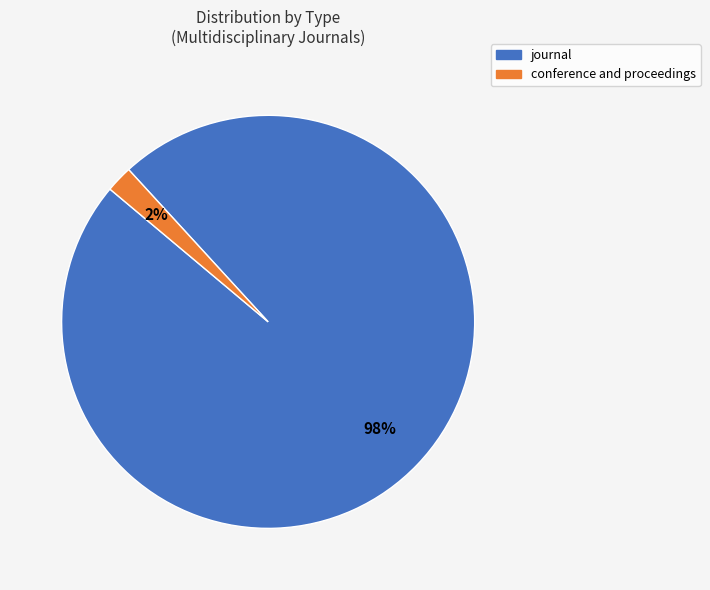

To the nearest percent, what portion does journal represent?

98%